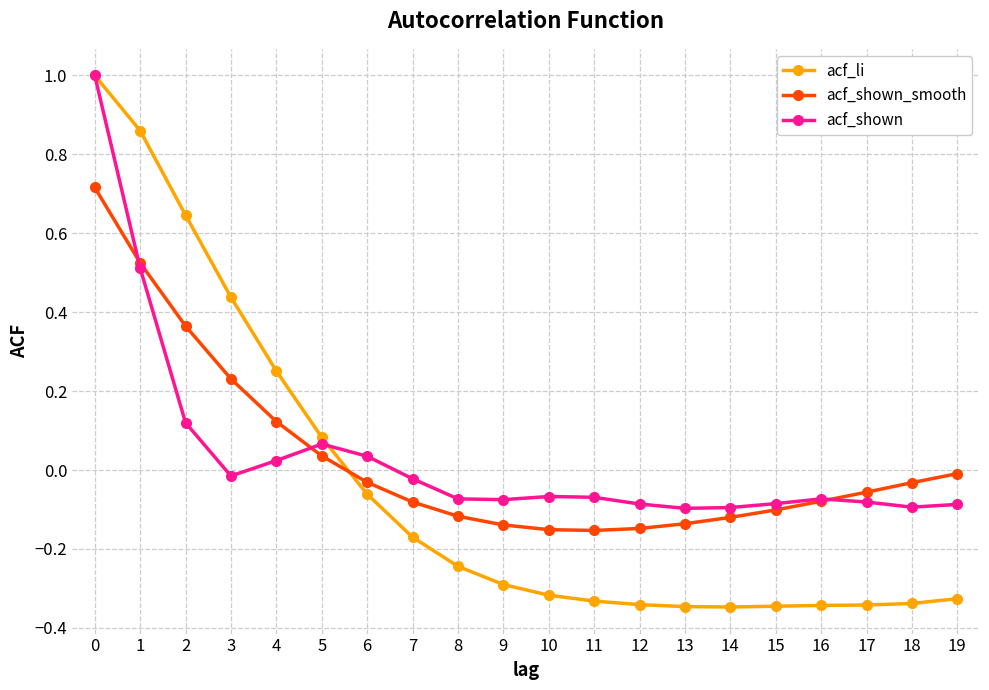

What are all the series names shown in the legend?

acf_li, acf_shown_smooth, acf_shown